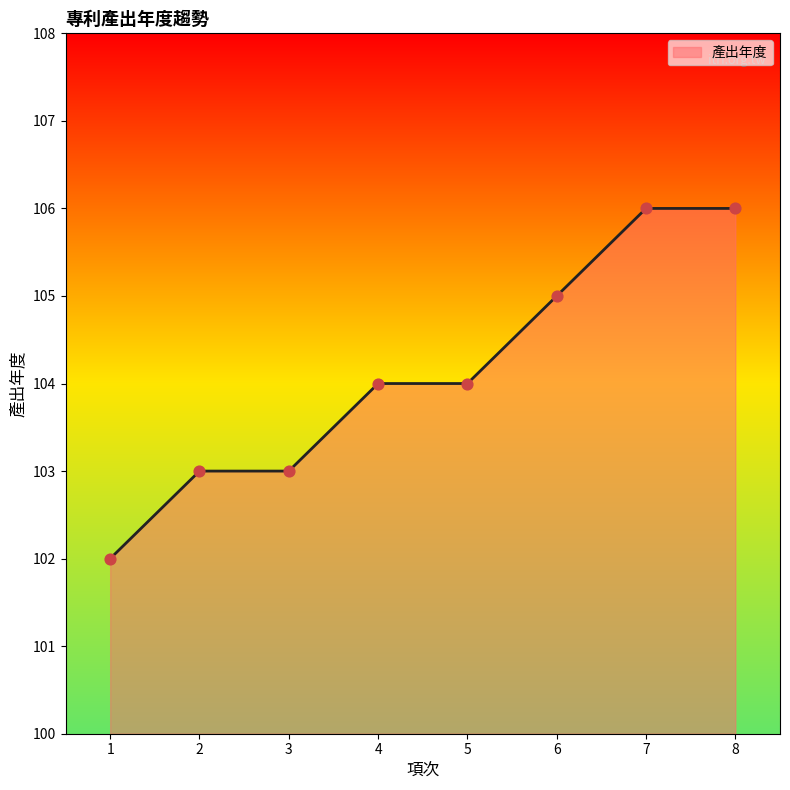

What is the ratio of the value at 4 to the value at 8?

1.0